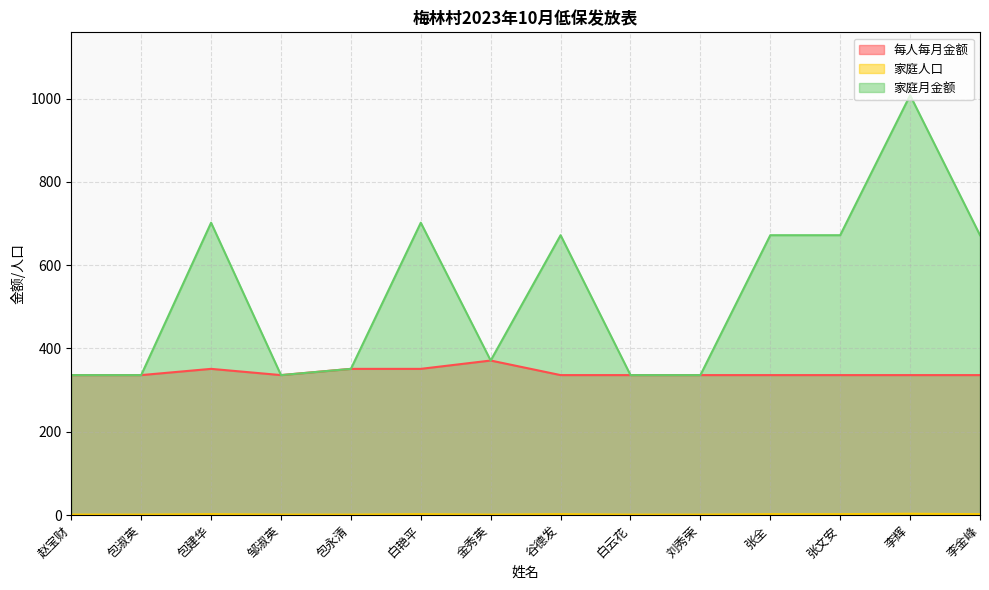

True or false: 家庭人口 has a value of 1 at 谷德发.

False